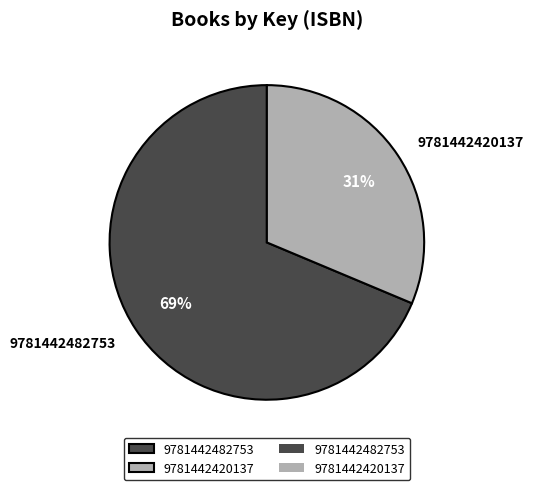

Is it true that 9781442482753 is 69% of the pie?

True